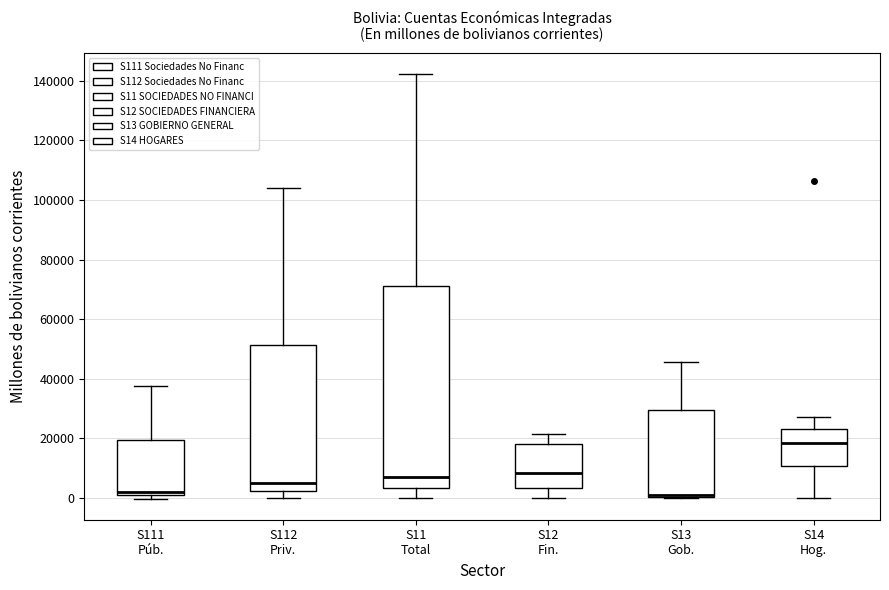

Where does the upper whisker of the box for S14 Hog. end on the y-axis? The values are not printed on the chart, so give them approximately, as read against the axis.

28000